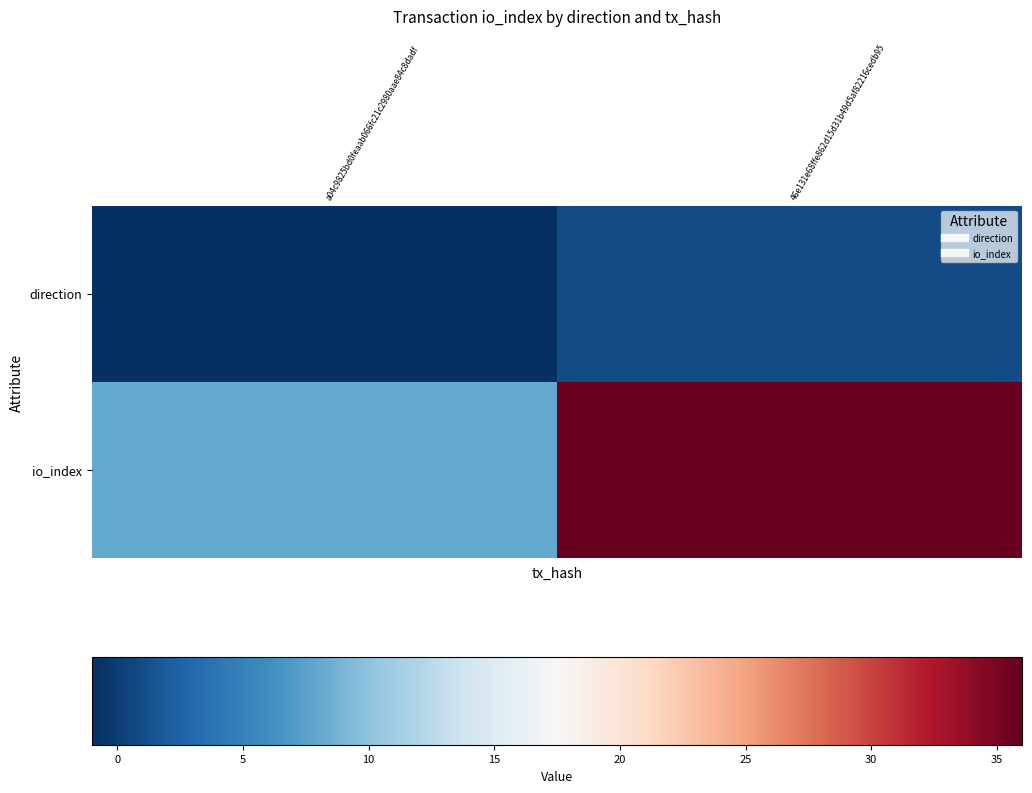

Between a04c9825bd0feaab066fc21c2980aae84c8dadf and 46e131e68ffe862d15d31b49d5af82216cedb95, which series saw the biggest shift?

io_index